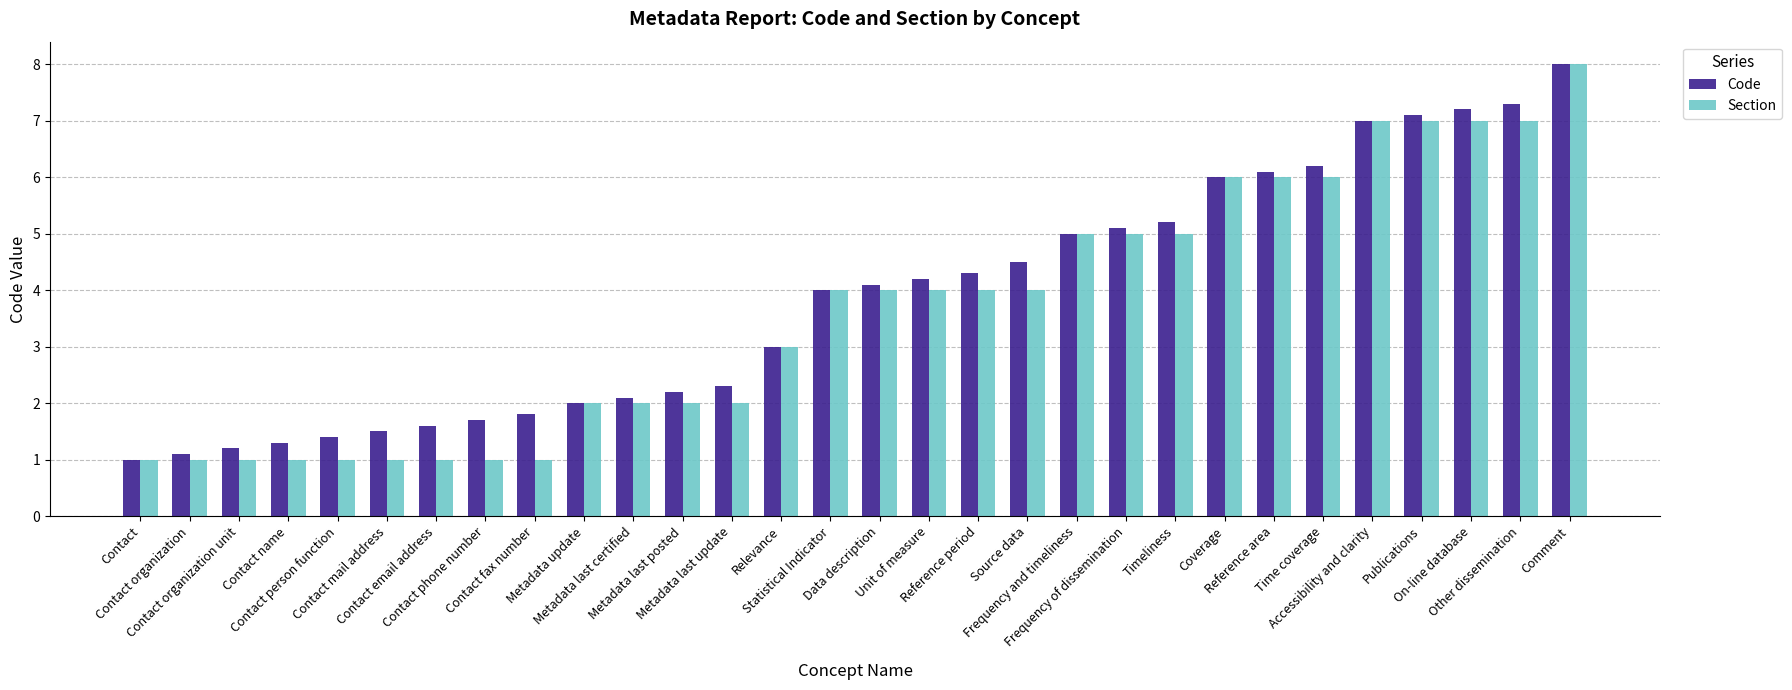

At which category does the chart reach its peak across all series?

Comment